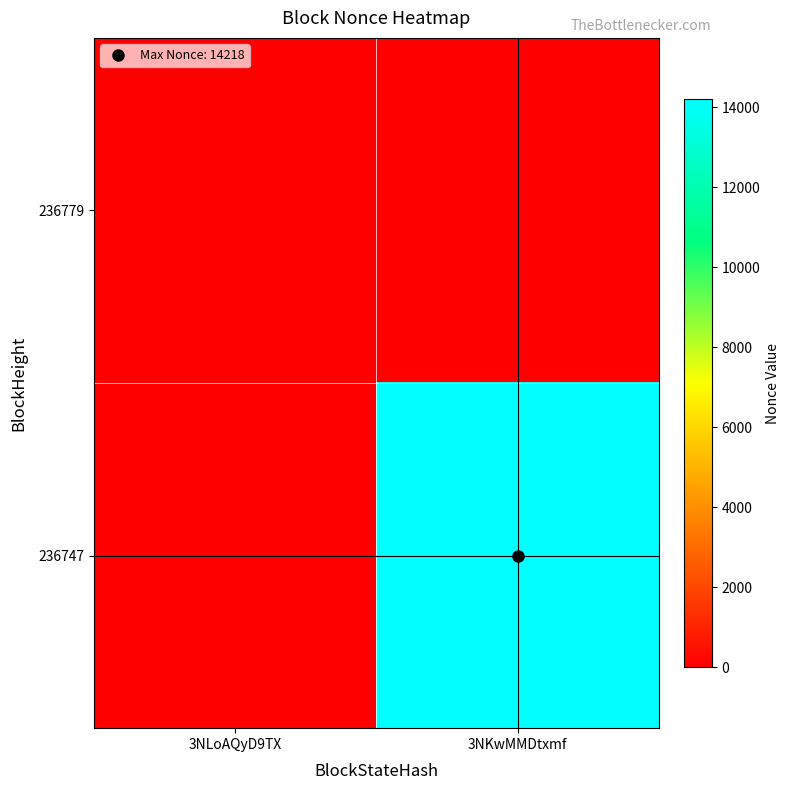

Between 3NKwMMDtxmf and 3NLoAQyD9TX, which is larger?

3NKwMMDtxmf